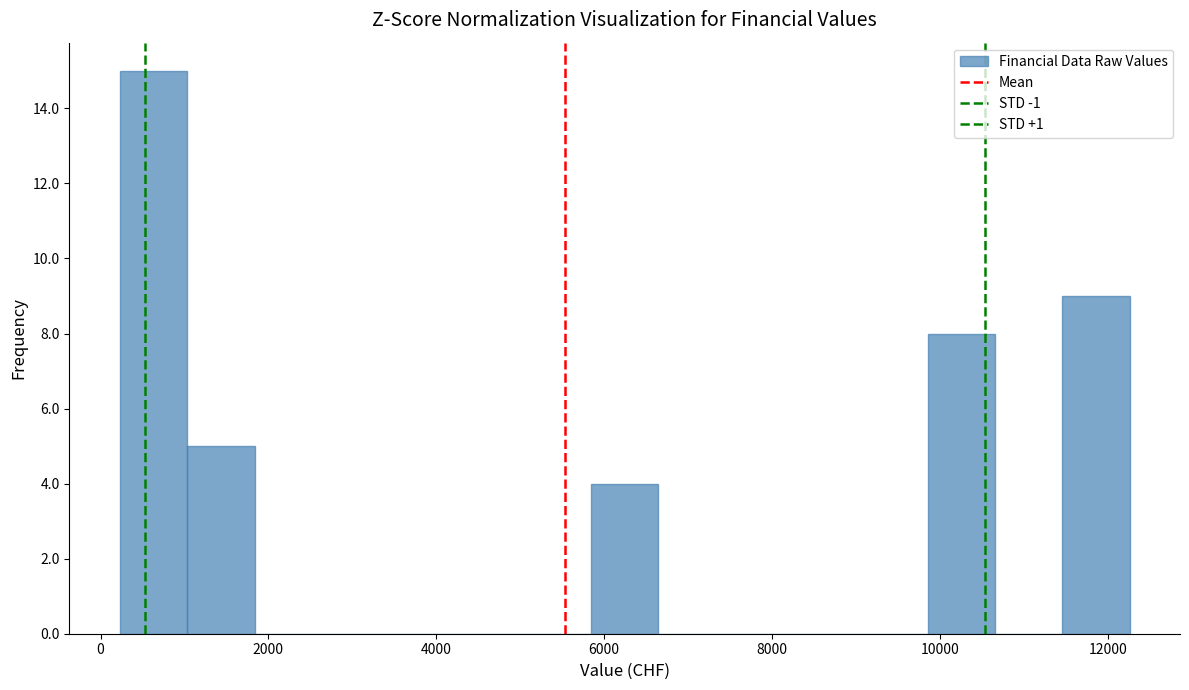

Reading left to right, transcribe this chart: for each bar, give the range it covers on the x-axis and its height. Neither the bar edges nor the heights are printed on the chart, so give them approximately, as read against the axes.

200 to 1000: 15
1000 to 1800: 5
1800 to 2600: 0
2600 to 3400: 0
3400 to 4200: 0
4200 to 5000: 0
5000 to 5800: 0
5800 to 6600: 4
6600 to 7400: 0
7400 to 8200: 0
8200 to 9000: 0
9000 to 9800: 0
9800 to 10600: 8
10600 to 11400: 0
11400 to 12200: 9